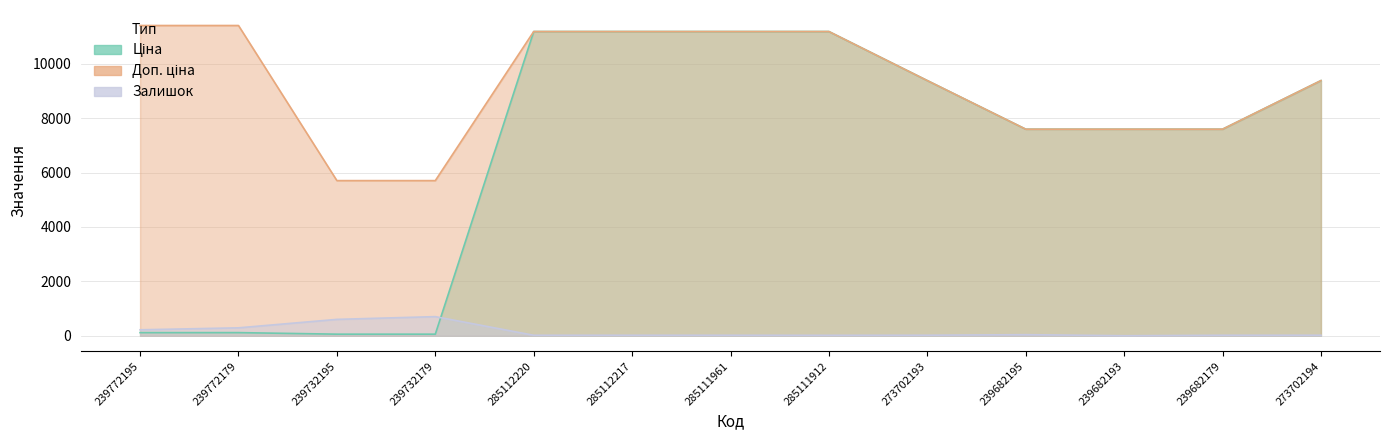

What are all the series names shown in the legend?

Ціна, Доп. ціна, Залишок